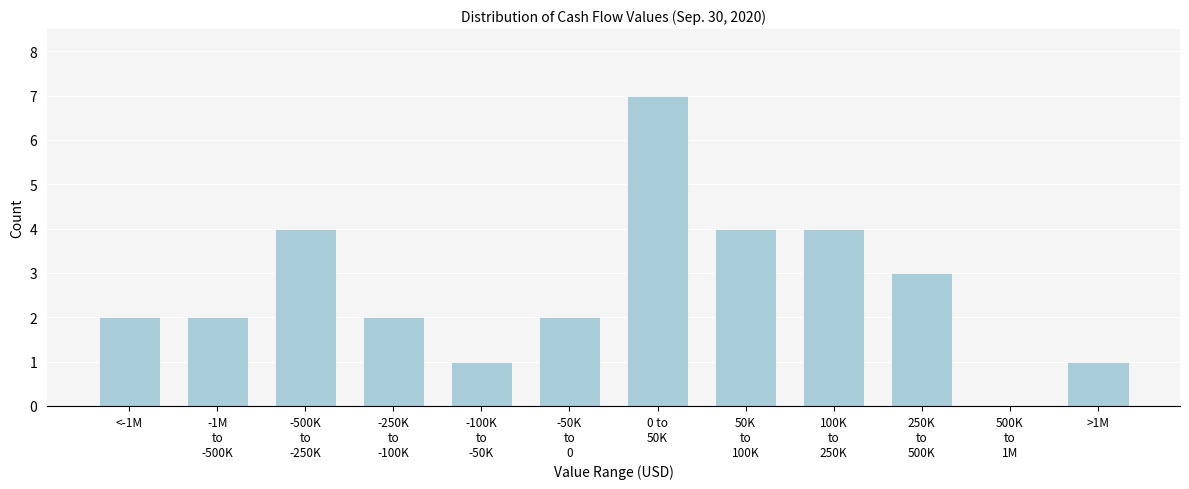

True or false: the data shows 2 at <-1M.

True